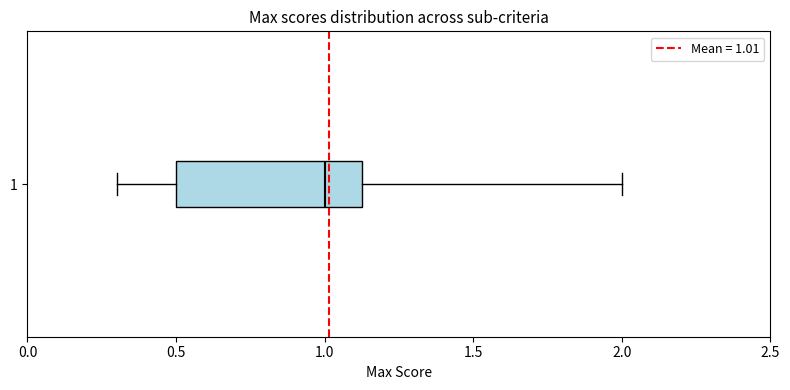

Transcribe this box plot: give where the median line is, the range the box spans, and where the two whiskers end, as read against the x-axis. The values are not printed on the chart, so give them approximately, as read against the axis.

median 1.00, box 0.50 to 1.15, whiskers 0.30 to 2.00